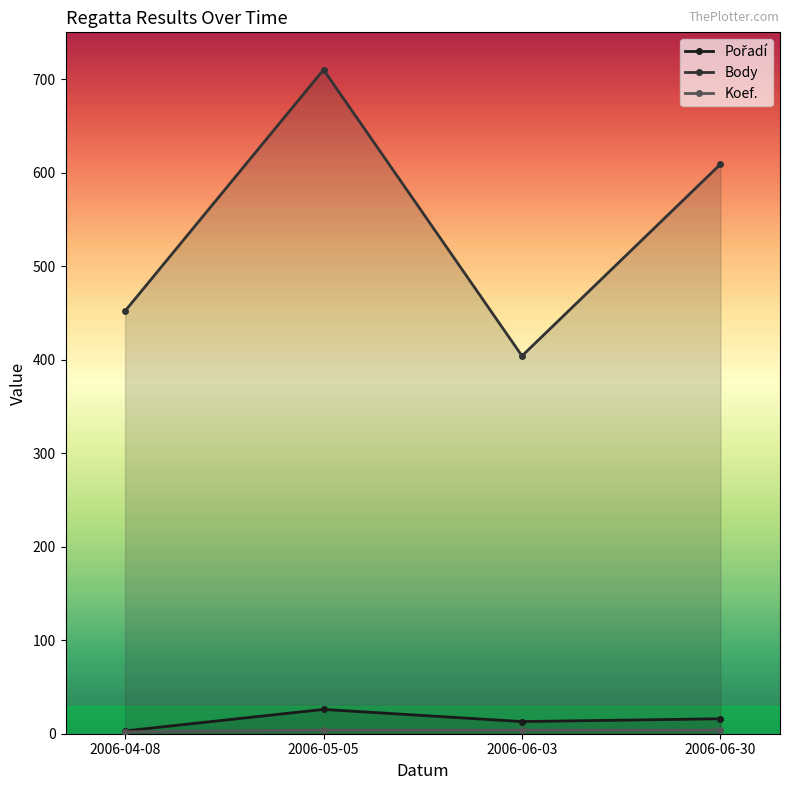

How many lines are shown in the chart?

3